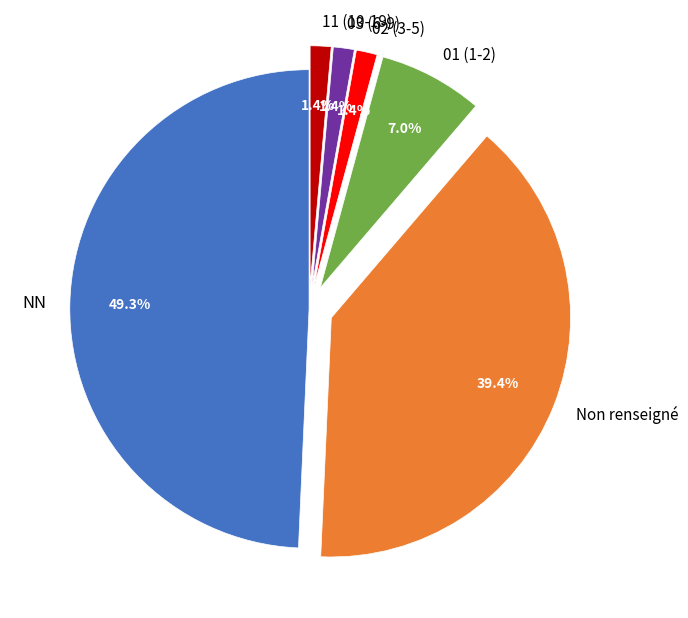

Is there a majority slice in this chart?

No